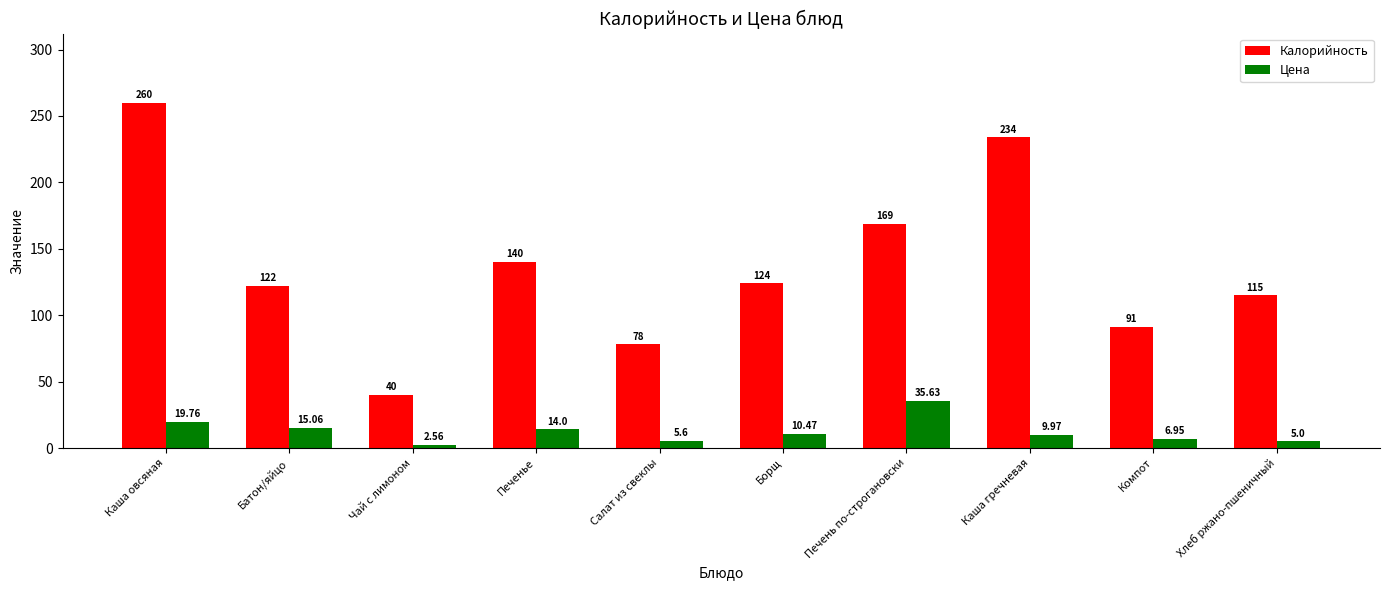

At how many categories does at least one series exceed 113?

7